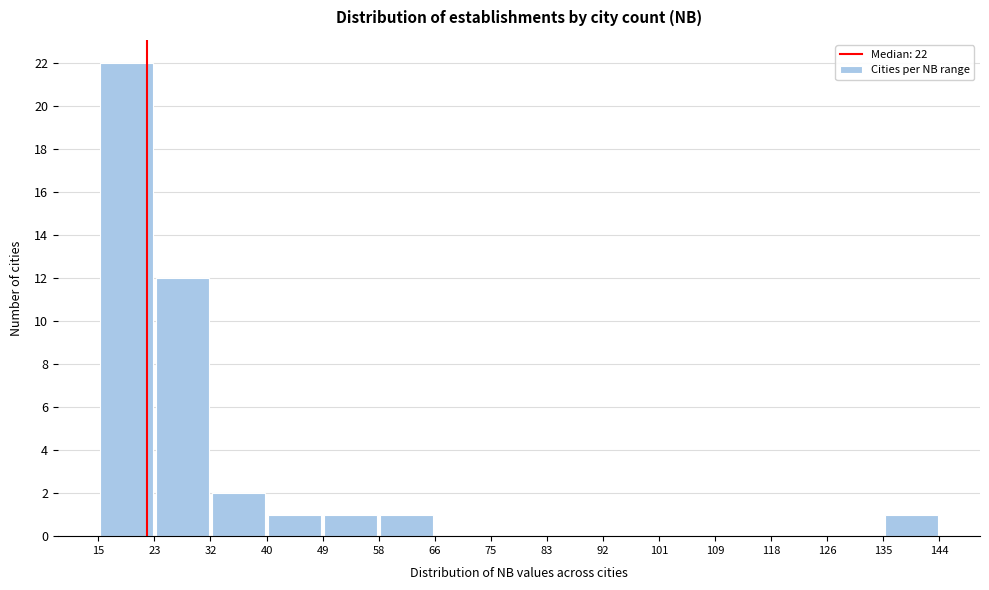

Over which range of the x-axis is the bar tallest?

15 to 23